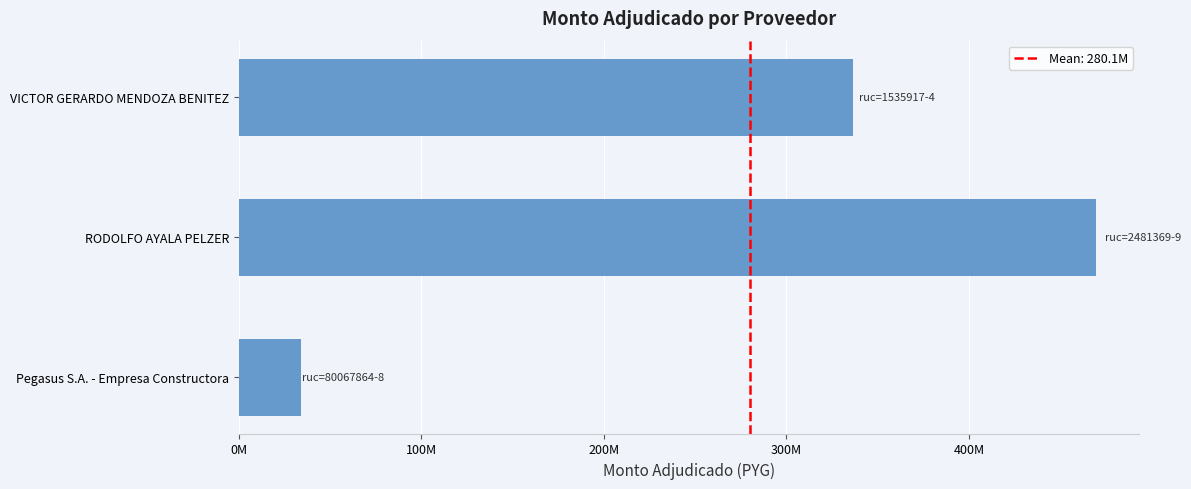

How many data points are above 336550000?

1